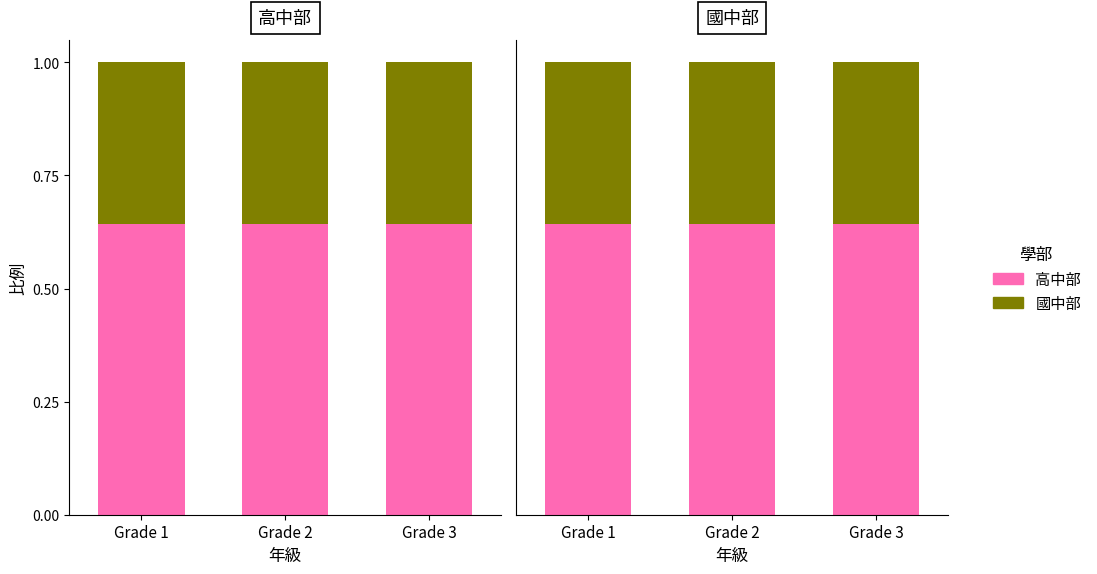

Is the value of 國中部 at Grade 1 greater than the value of 高中部 at Grade 3?

No